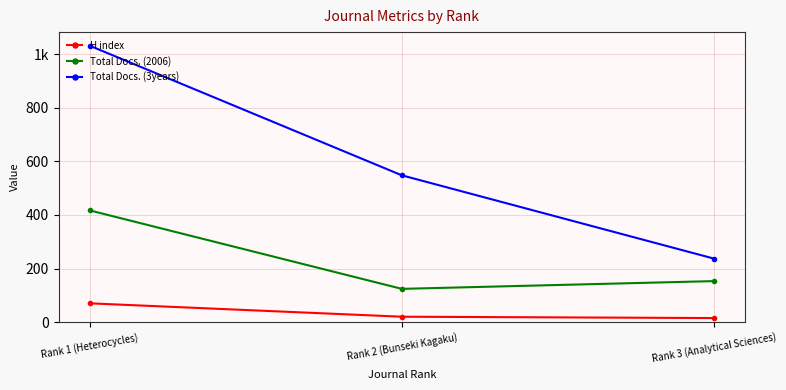

What are all the series names shown in the legend?

H index, Total Docs. (2006), Total Docs. (3years)